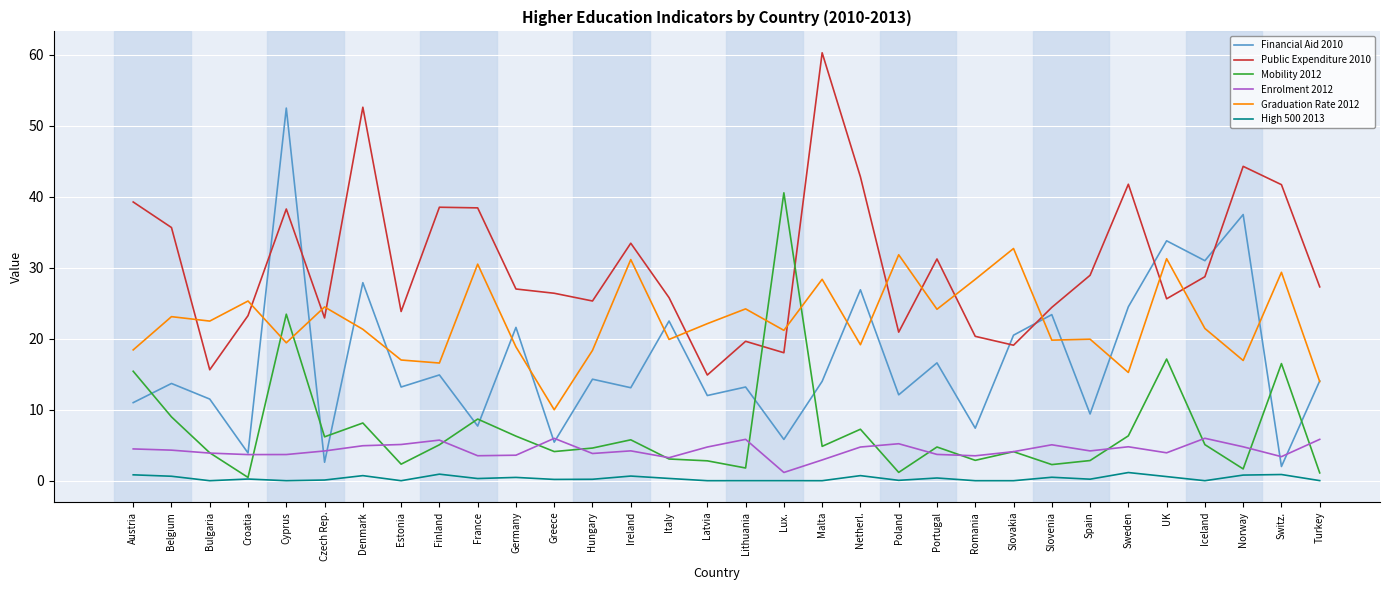

Read the Enrolment 2012 value at Romania.

3.5